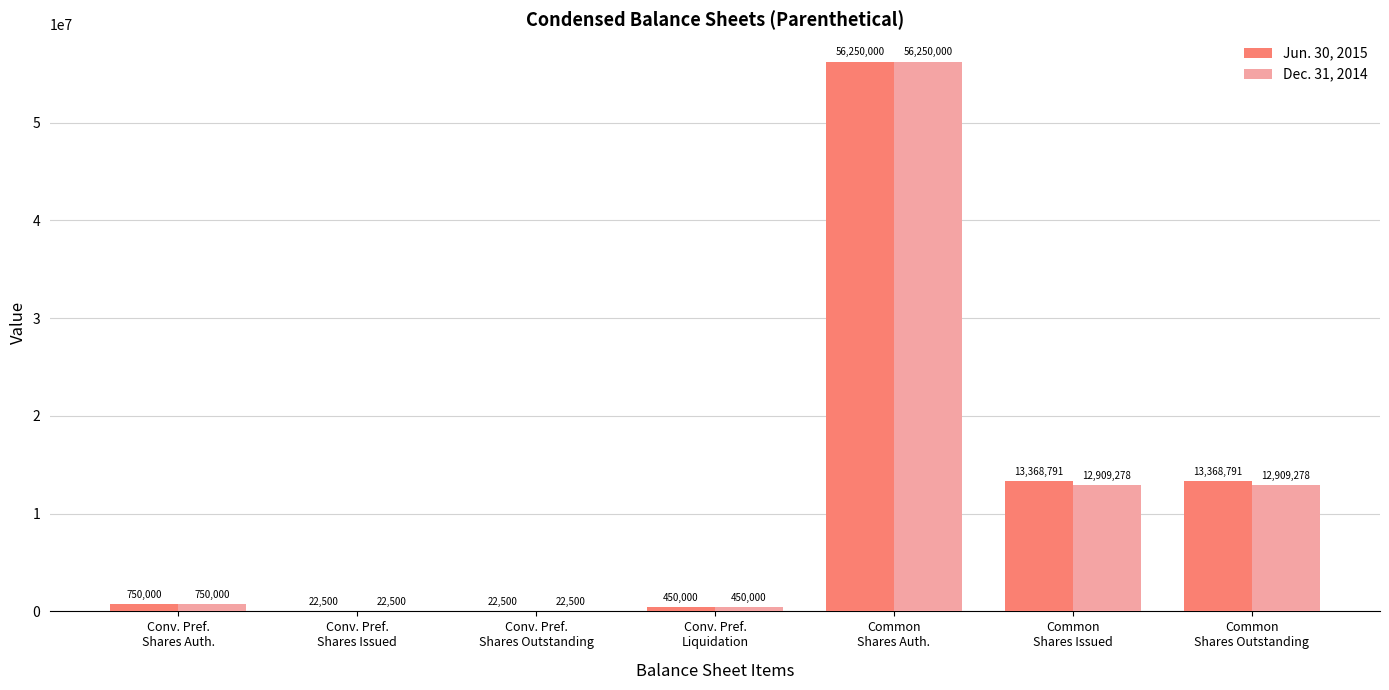

Reading left to right, extract all data points from this chart.

Jun. 30, 2015: 750000	22500	22500	450000	56250000	13368791	13368791
Dec. 31, 2014: 750000	22500	22500	450000	56250000	12909278	12909278